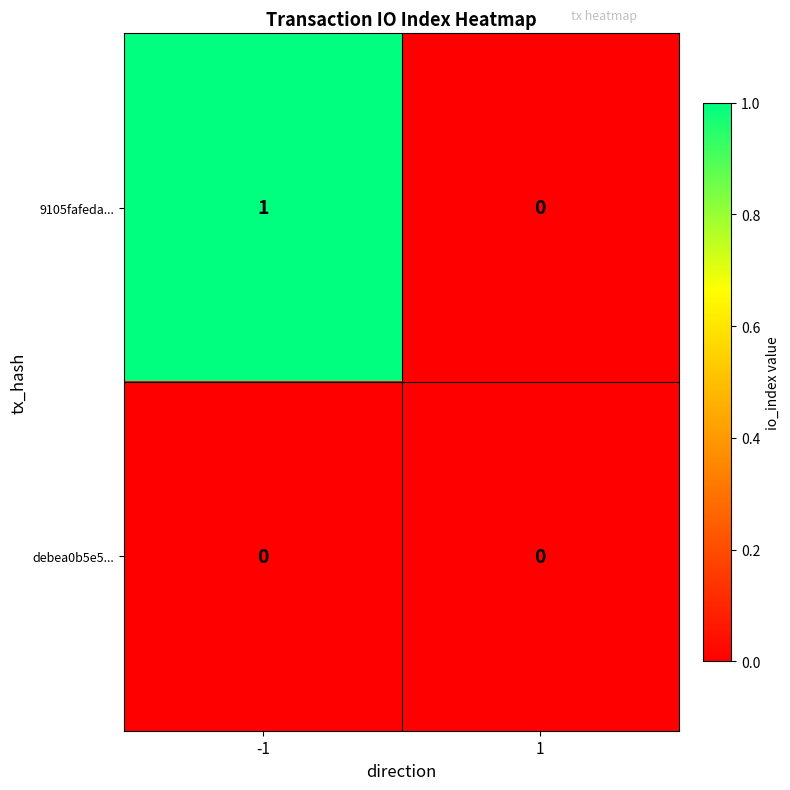

The debea0b5e5... series shows 0 at 1. True or false?

True